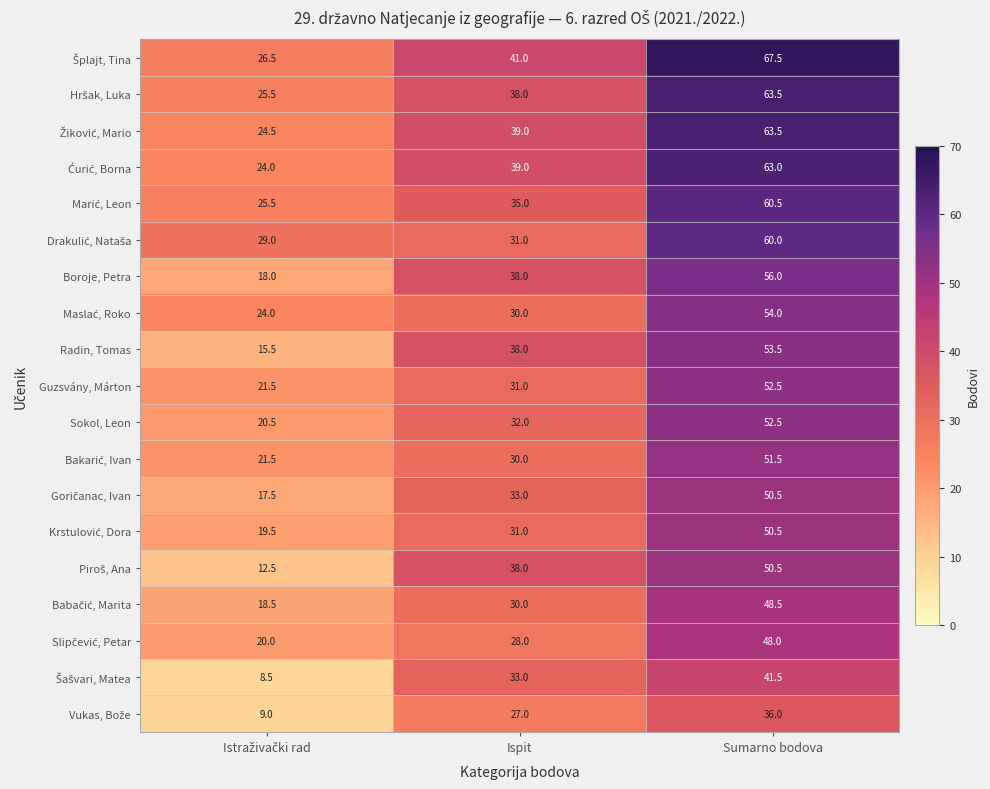

What is the minimum value shown in the chart?

8.5